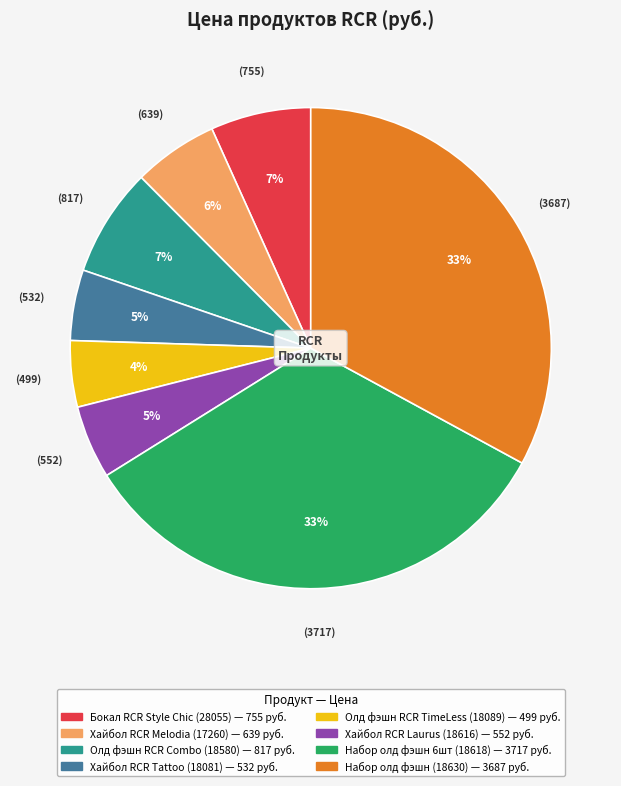

Is there any slice that represents more than half of the pie?

No